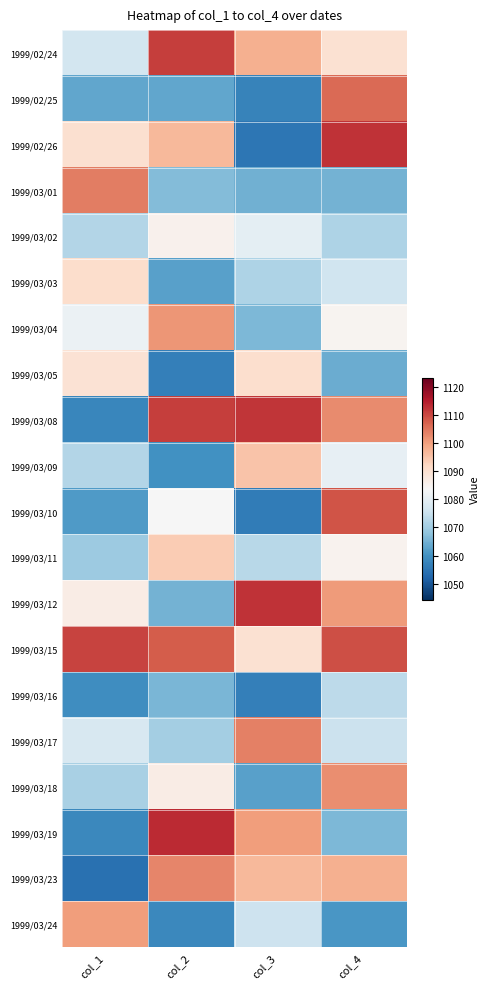

At which category does the chart reach its peak across all series?

col_2